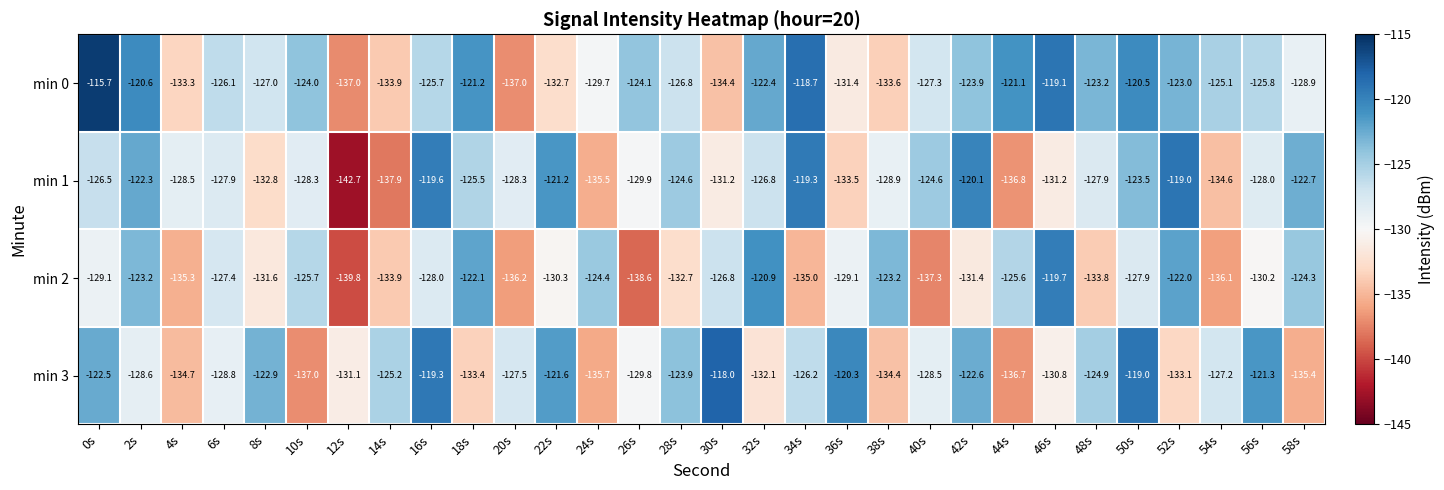

What is the smallest value displayed?

-142.7